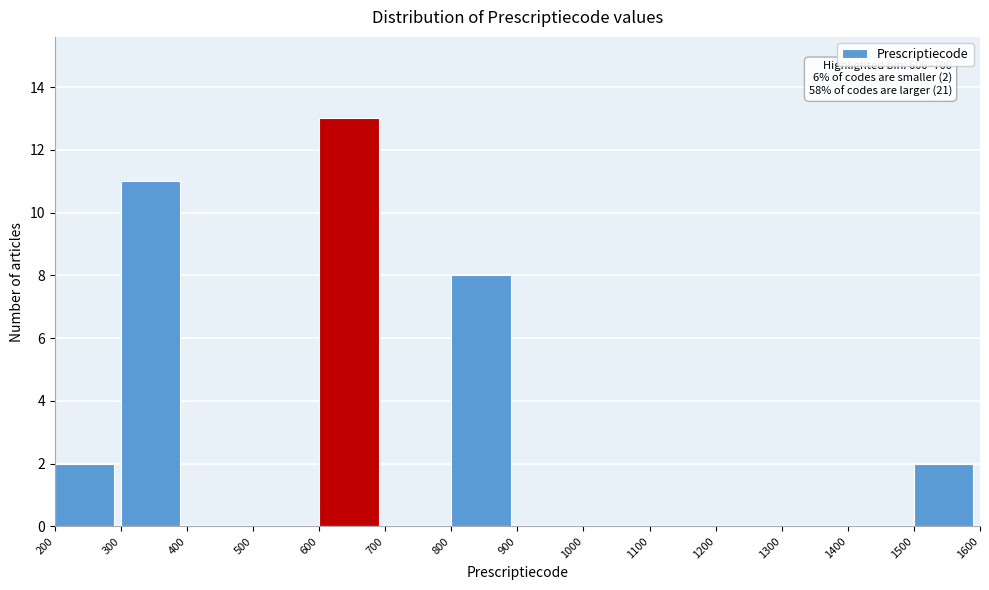

Over which range of the x-axis is the bar tallest?

600 to 700